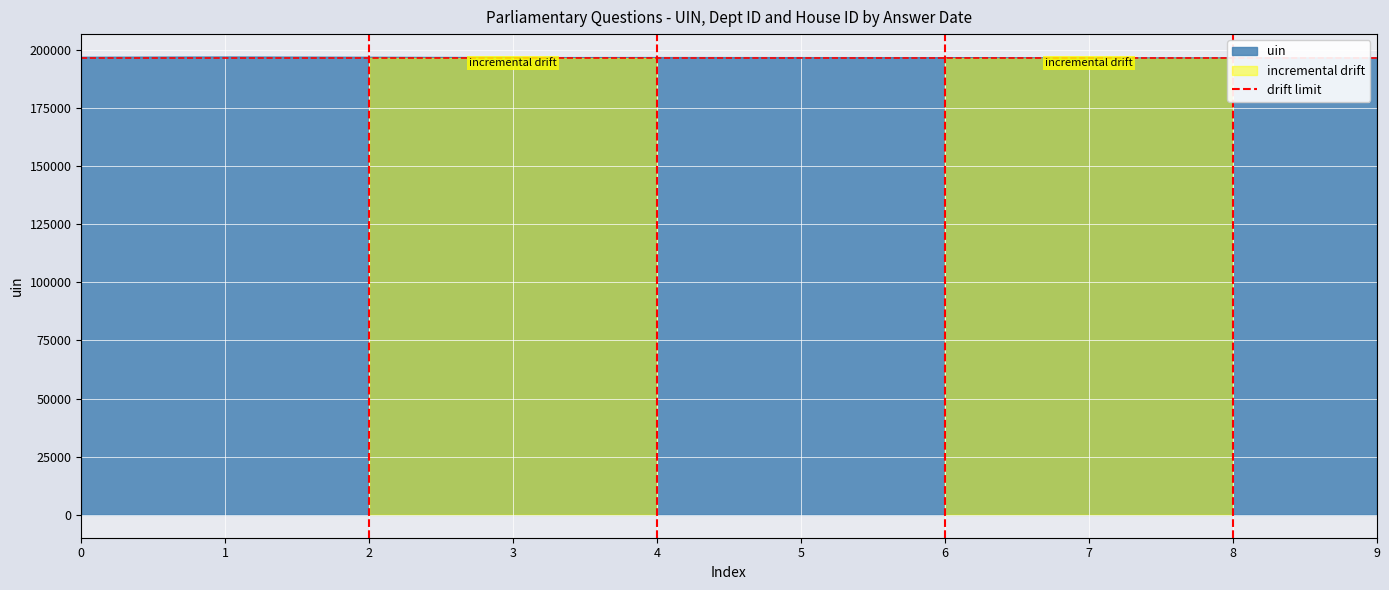

What is the lowest value of the uin series?

196538